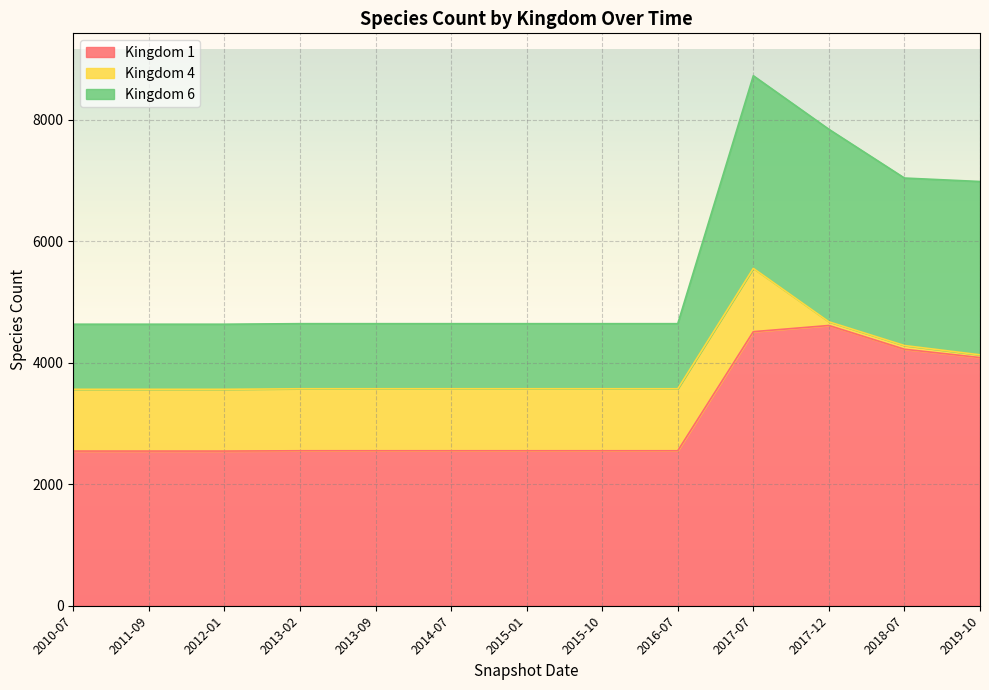

What is the difference between the Kingdom 1 values at 2012-01 and 2018-07?

1677